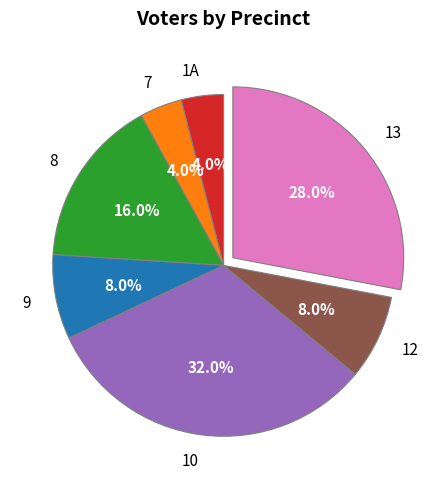

To the nearest percent, what is the combined percentage of 9 and 8?

24%